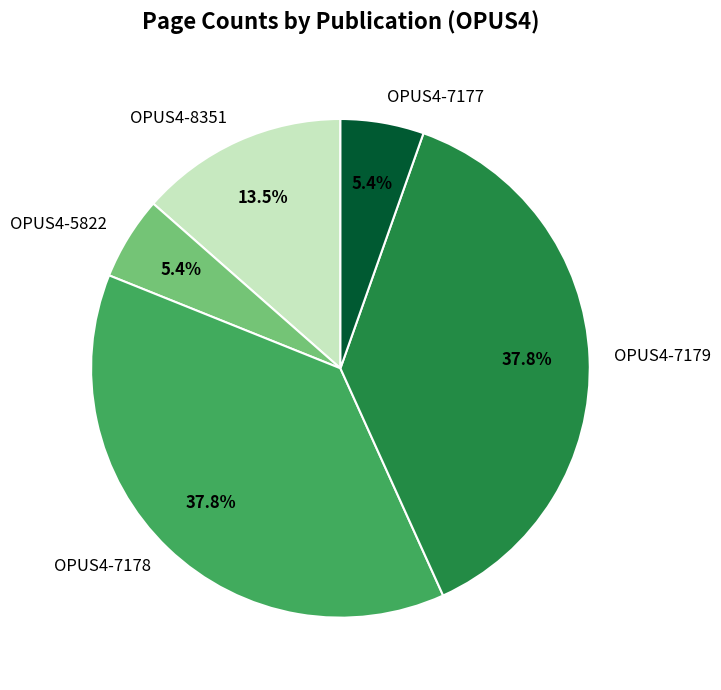

Is it true that OPUS4-7178 is 38% of the pie?

True